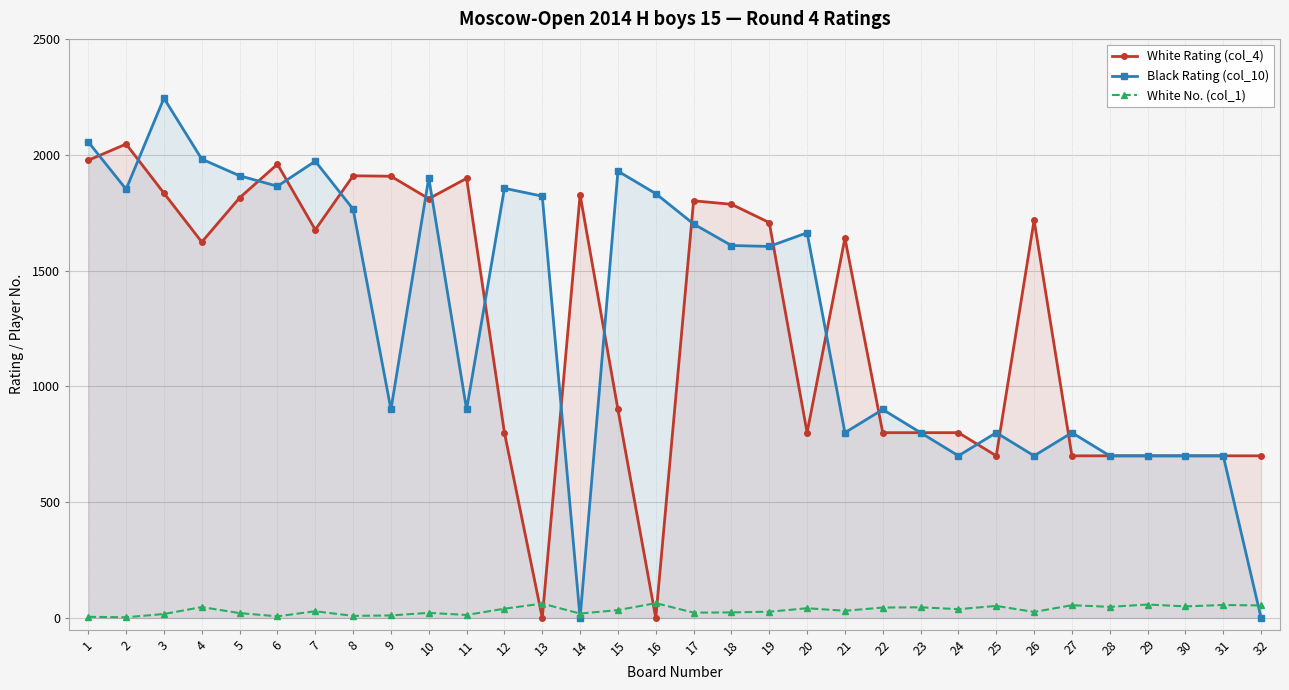

Is the value of White No. (col_1) at 5 greater than the value of White Rating (col_4) at 9?

No